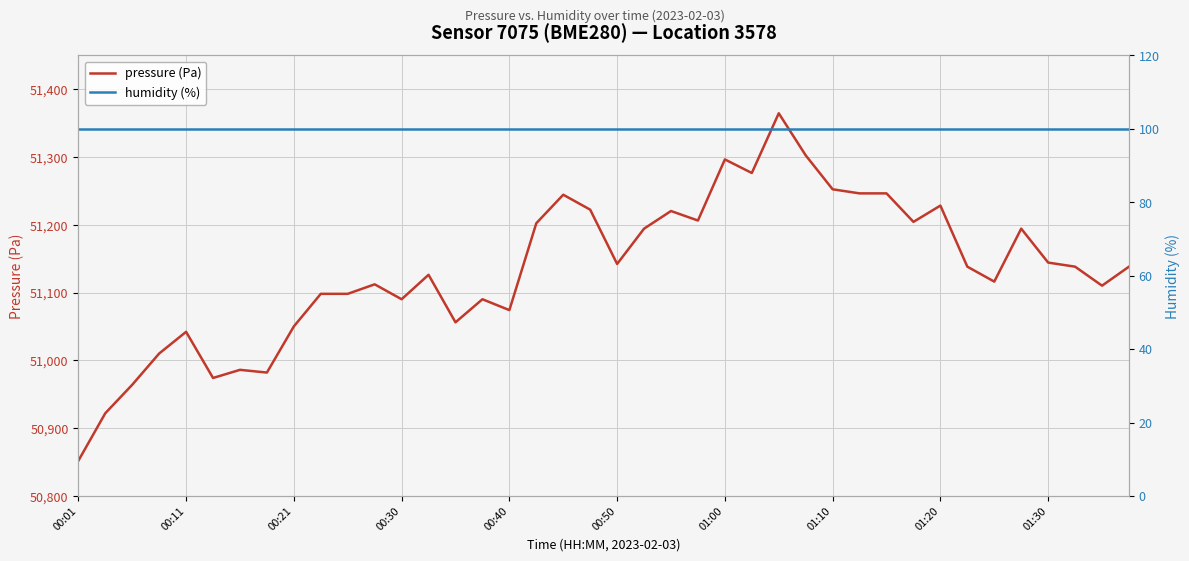

Which category has the lowest value in the pressure (Pa) series?

00:01